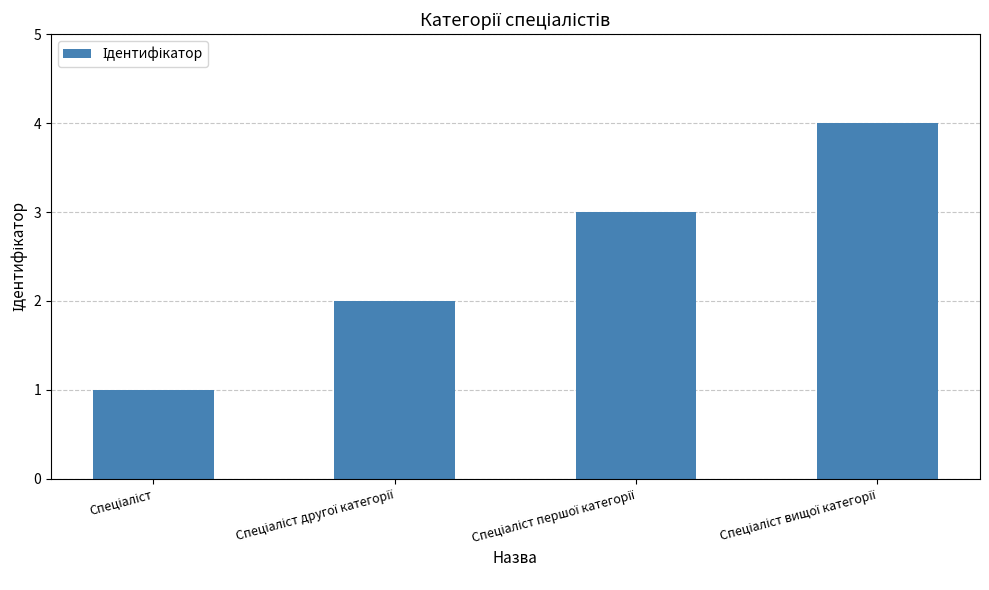

What is the sum of all values?

10